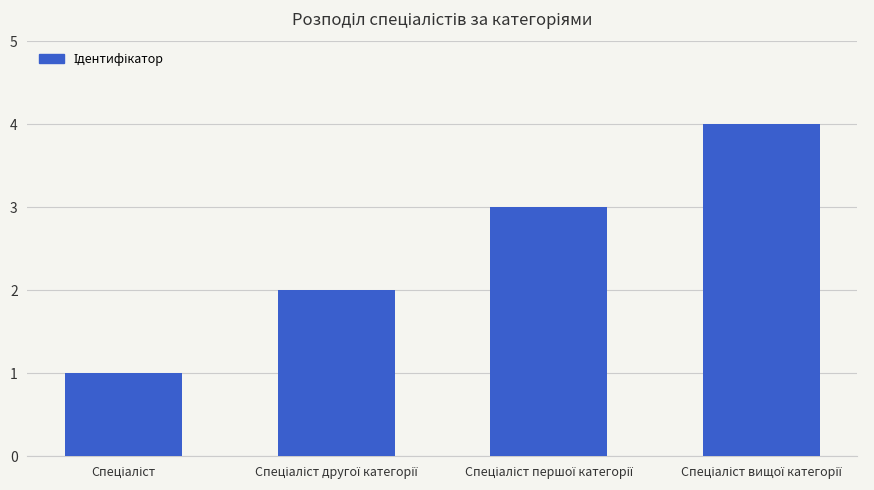

How many values are between 2 and 4?

3